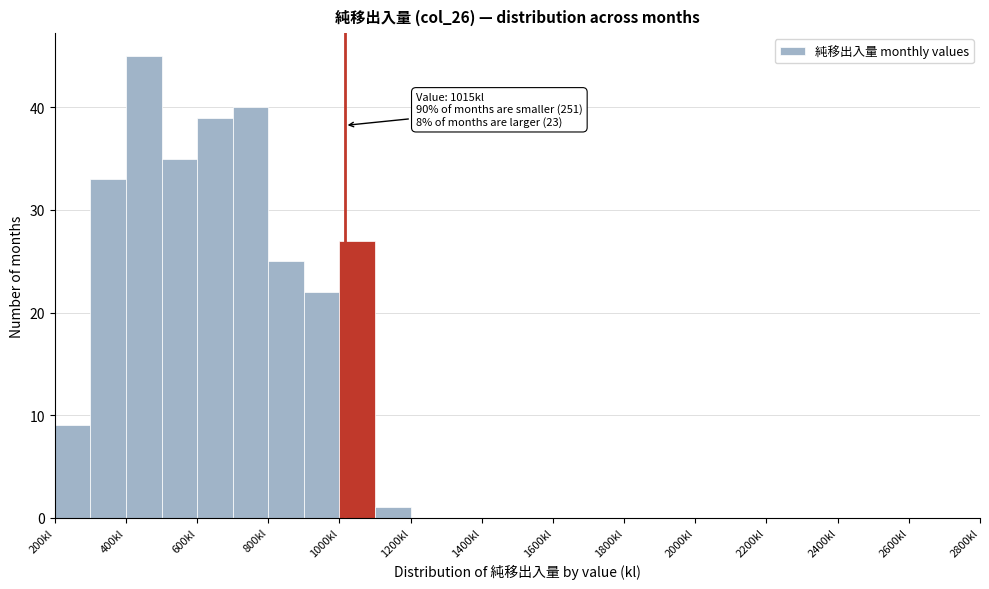

Which range on the x-axis has the tallest bar?

400 to 500